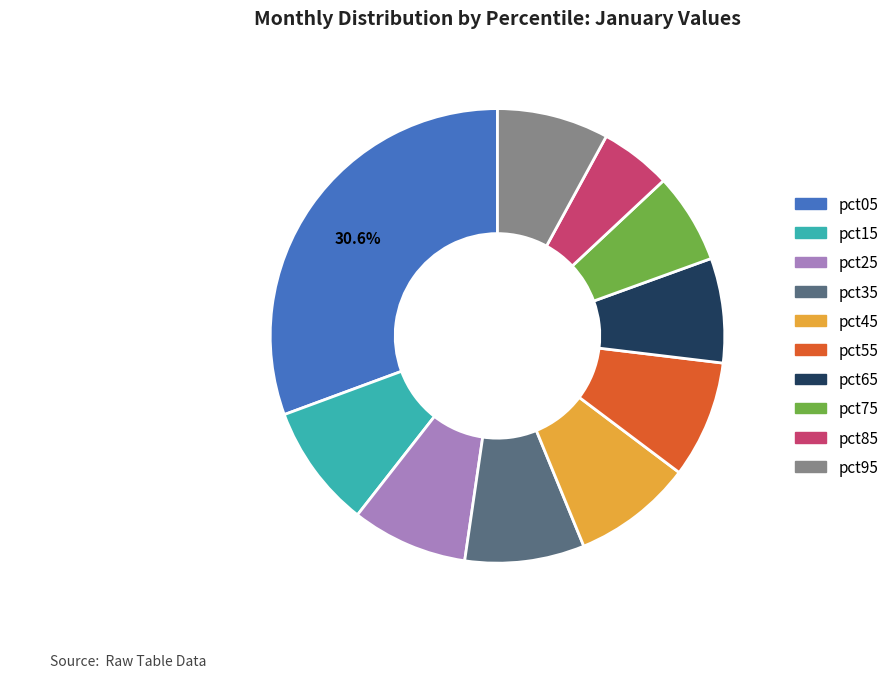

What is the largest slice in the pie chart?

pct05